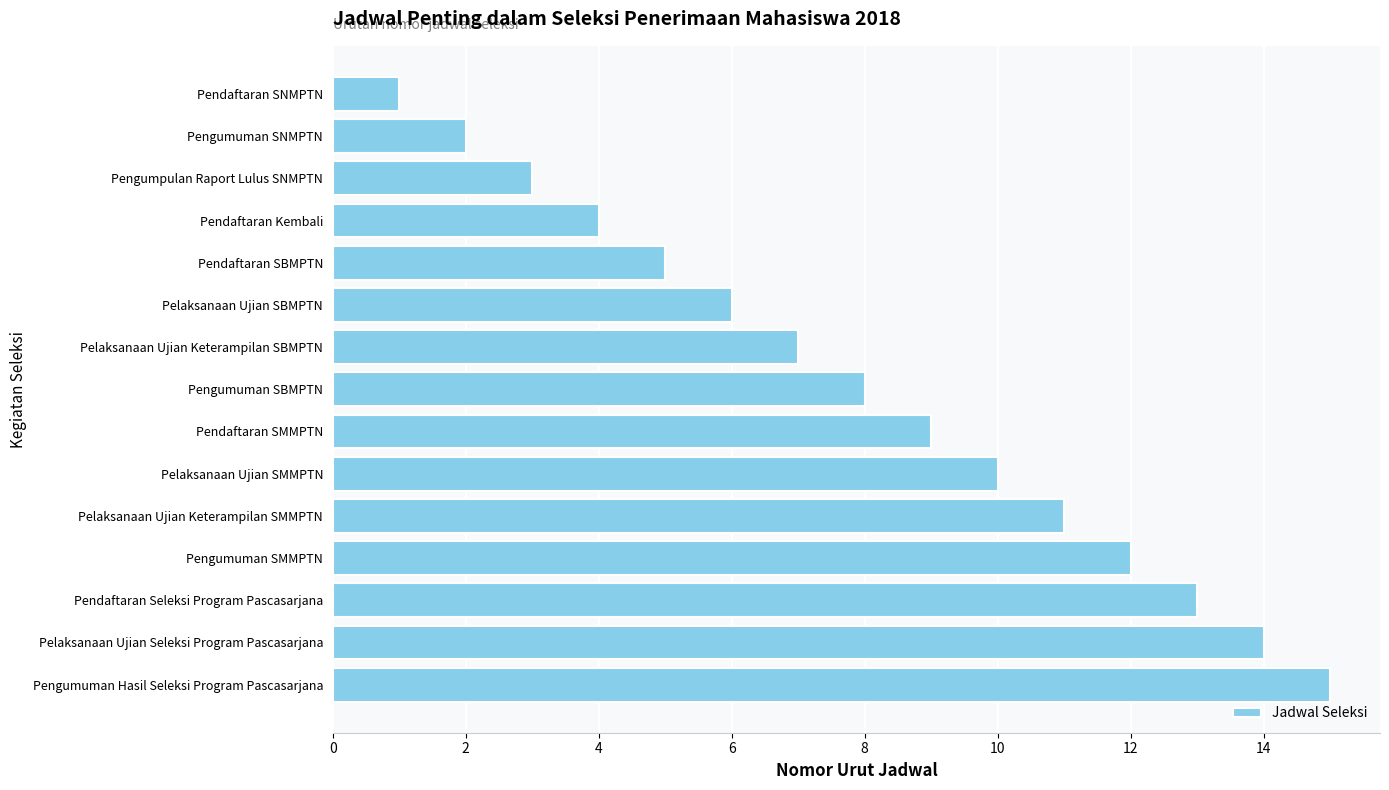

What is the change in value from Pendaftaran SMMPTN to Pengumuman SNMPTN?

-7